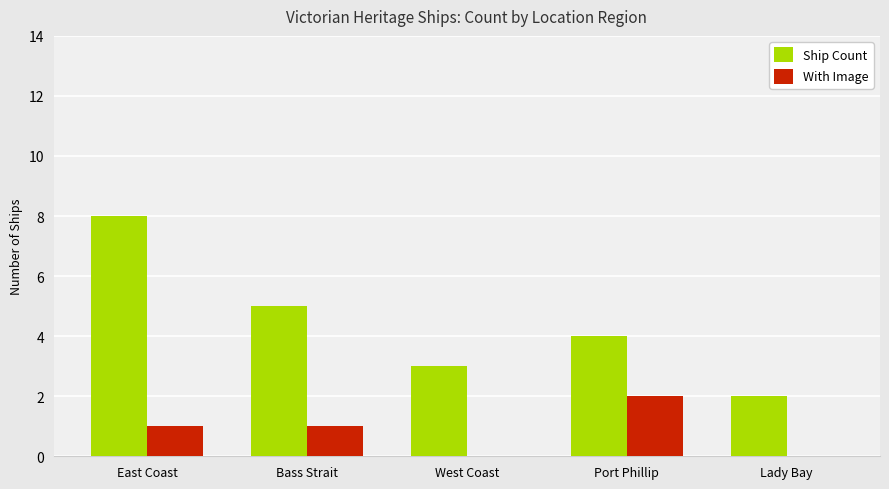

Which series changed the most between Bass Strait and West Coast?

Ship Count